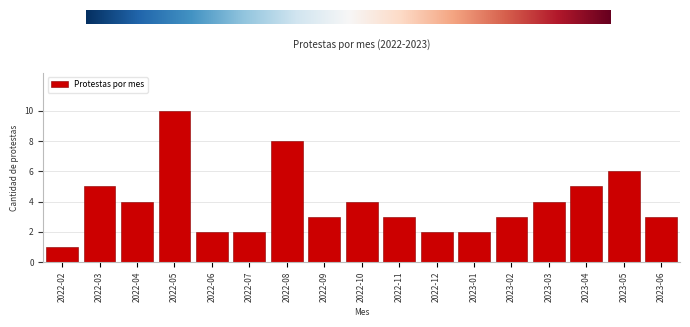

Reading left to right, what are all the values shown in this chart?

2022-02=1	2022-03=5	2022-04=4	2022-05=10	2022-06=2	2022-07=2	2022-08=8	2022-09=3	2022-10=4	2022-11=3	2022-12=2	2023-01=2	2023-02=3	2023-03=4	2023-04=5	2023-05=6	2023-06=3